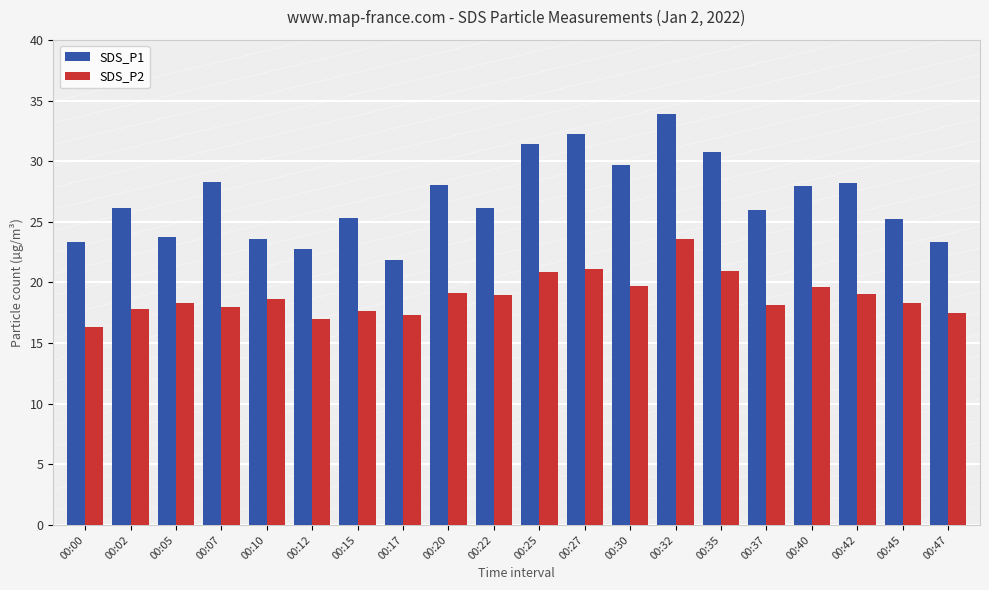

What is the difference between the maximum and minimum values in the SDS_P2 series?

7.3